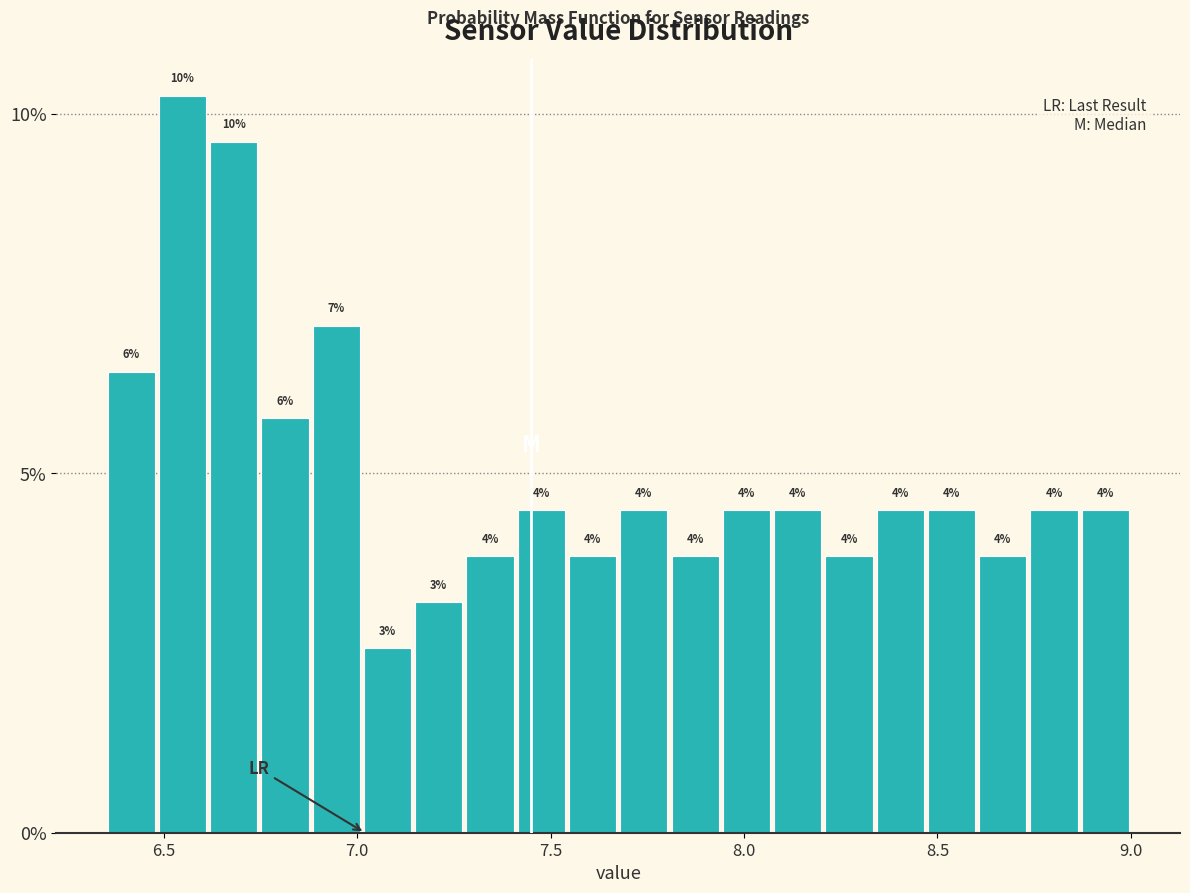

Read against the x-axis, roughly where is the centre of the tallest bar?

6.55